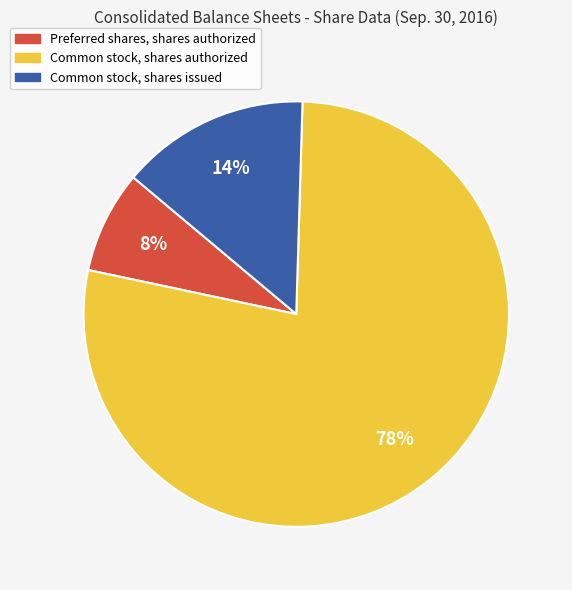

True or false: Common stock, shares issued accounts for 14% of the total.

True